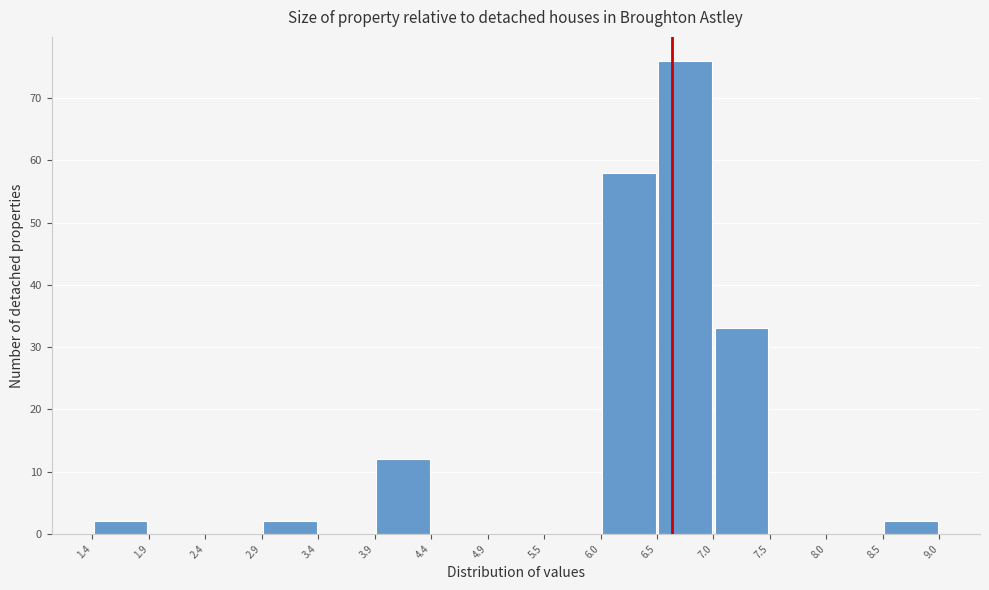

Over which range of the x-axis is the bar tallest?

6.5 to 7.0